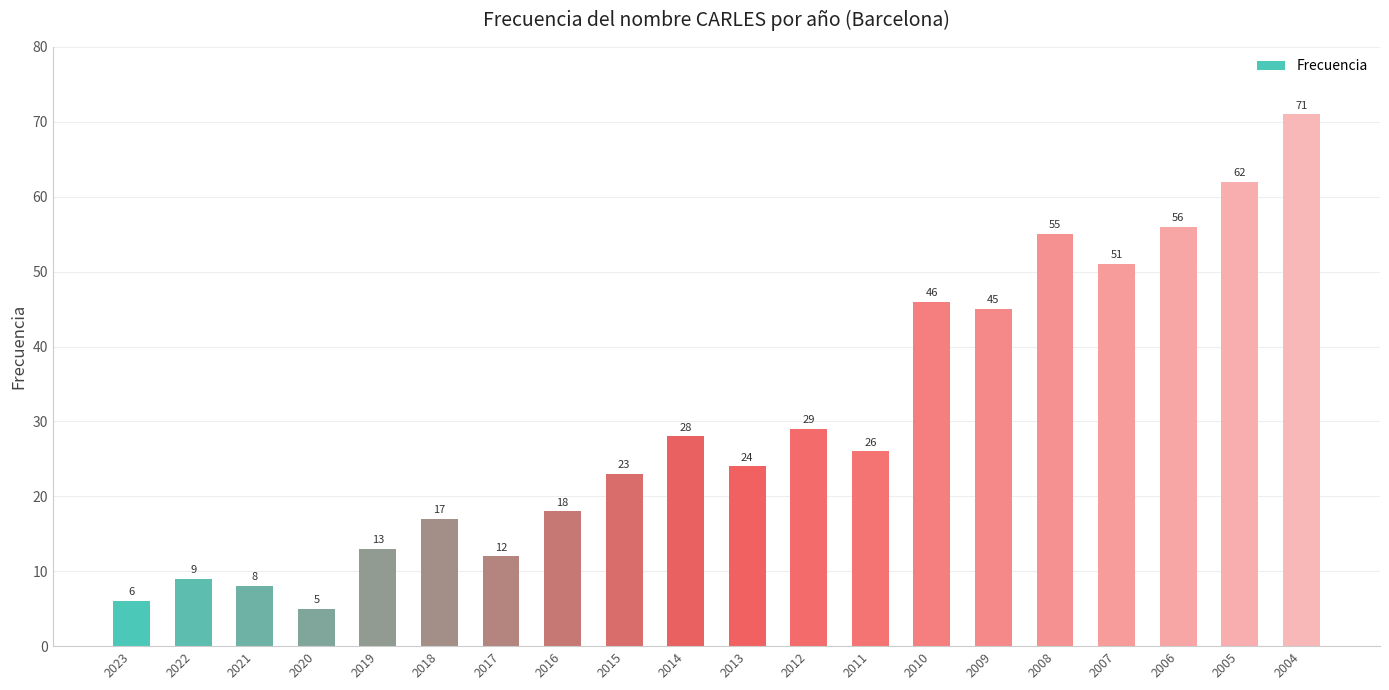

Reading left to right, what are all the values shown in this chart?

6	9	8	5	13	17	12	18	23	28	24	29	26	46	45	55	51	56	62	71